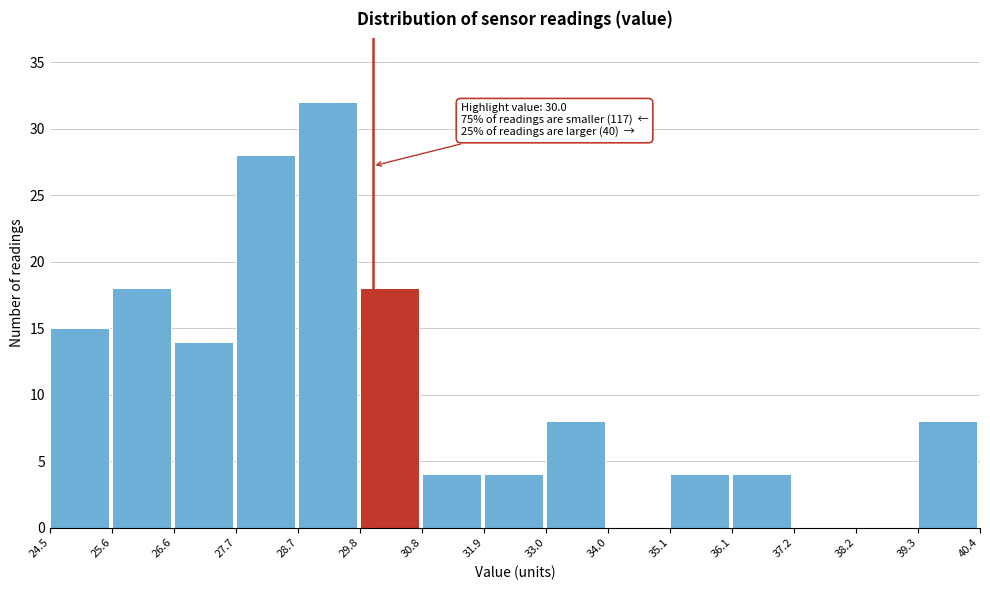

Which range on the x-axis has the tallest bar?

28.7 to 29.8